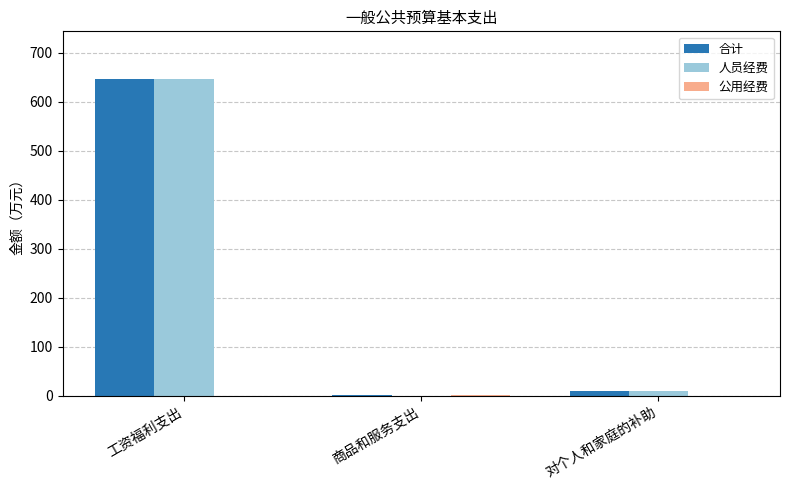

Between 工资福利支出 and 商品和服务支出, which series saw the biggest shift?

人员经费